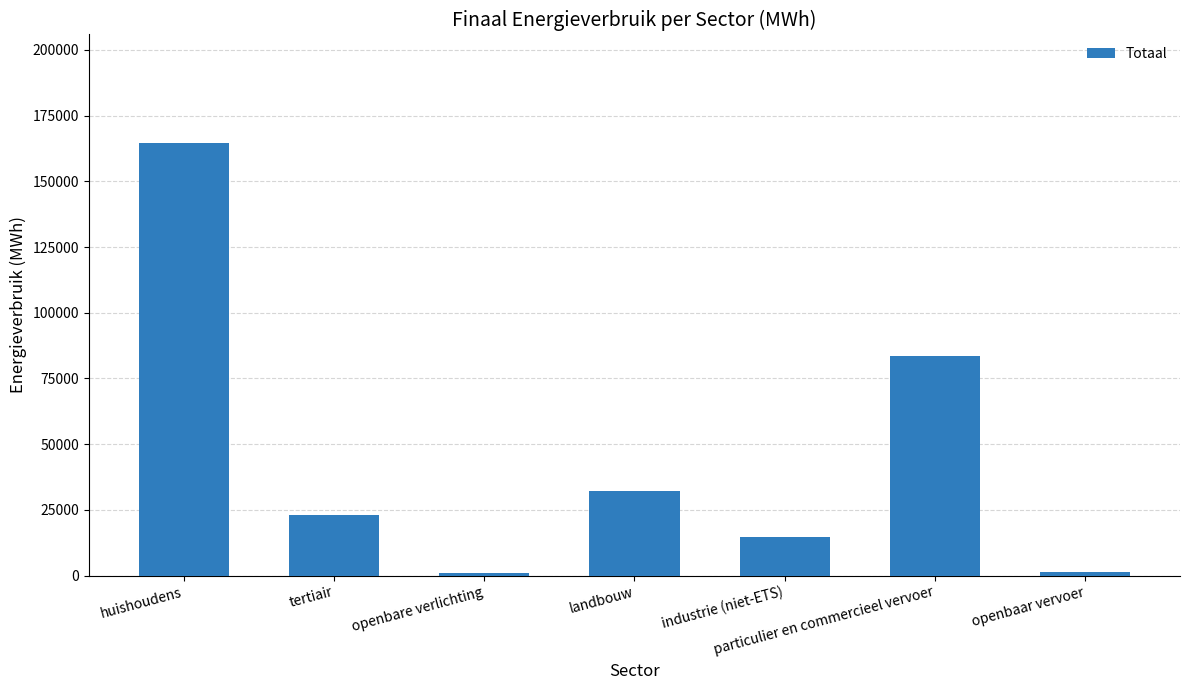

What is the label of the 2nd bar from the left?

tertiair